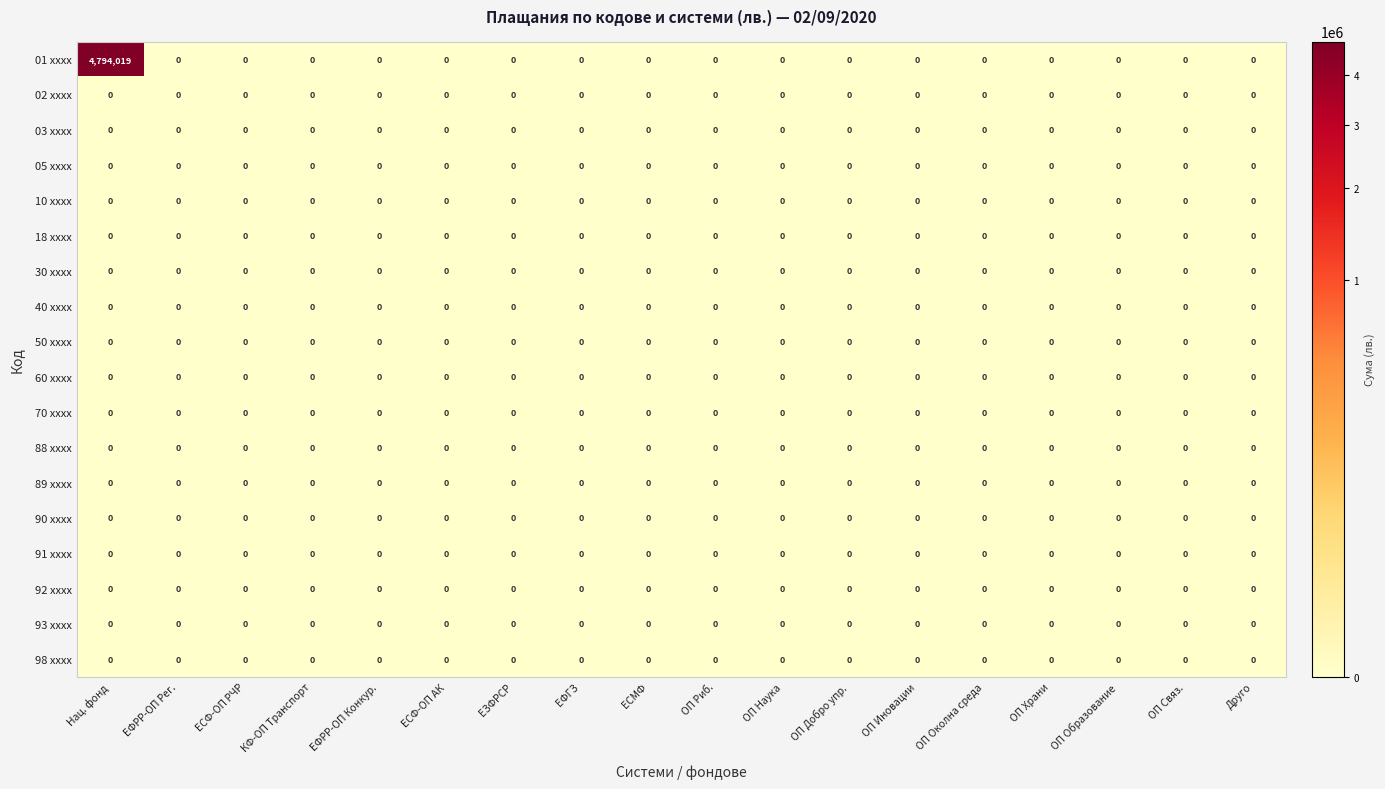

Which series has the largest range (max minus min)?

01 xxxx